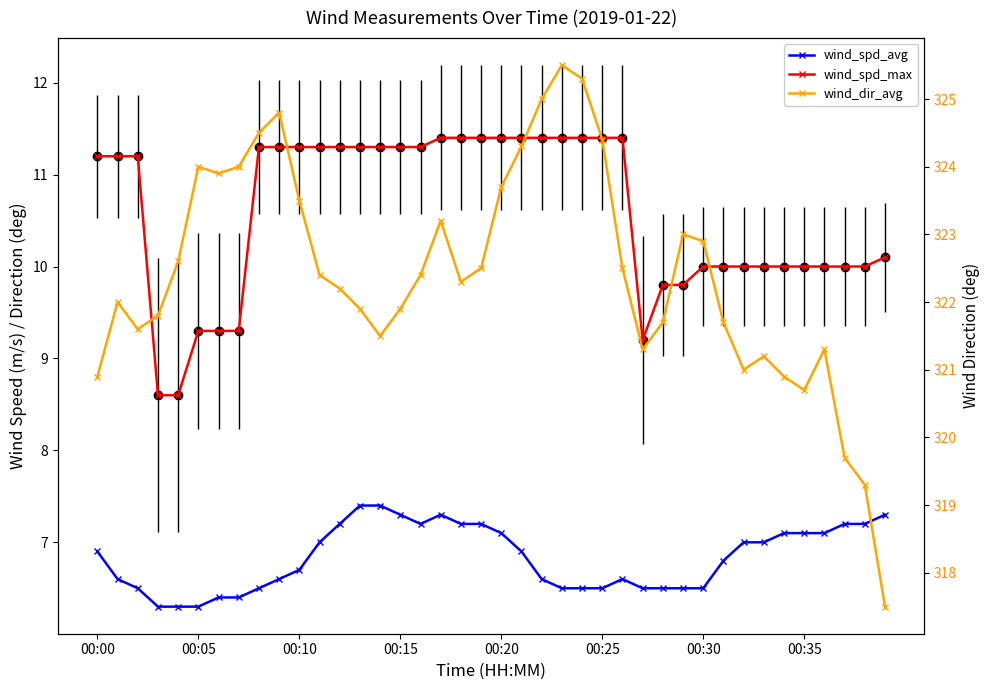

True or false: wind_spd_max has more than 1 points higher than both neighbors.

False